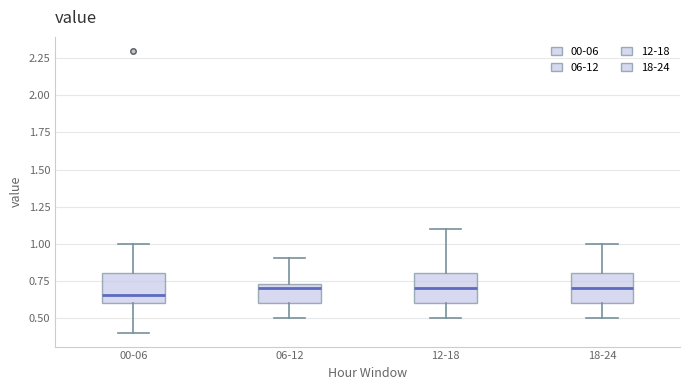

Reading left to right, read every box against the y-axis: the position of its median line, the range the box covers, and the ends of its whiskers. The values are not printed on the chart, so give them approximately, as read against the axis.

00-06: median 0.65, box 0.60 to 0.80, whiskers 0.40 to 1.00
06-12: median 0.70, box 0.60 to 0.75, whiskers 0.50 to 0.90
12-18: median 0.70, box 0.60 to 0.80, whiskers 0.50 to 1.10
18-24: median 0.70, box 0.60 to 0.80, whiskers 0.50 to 1.00